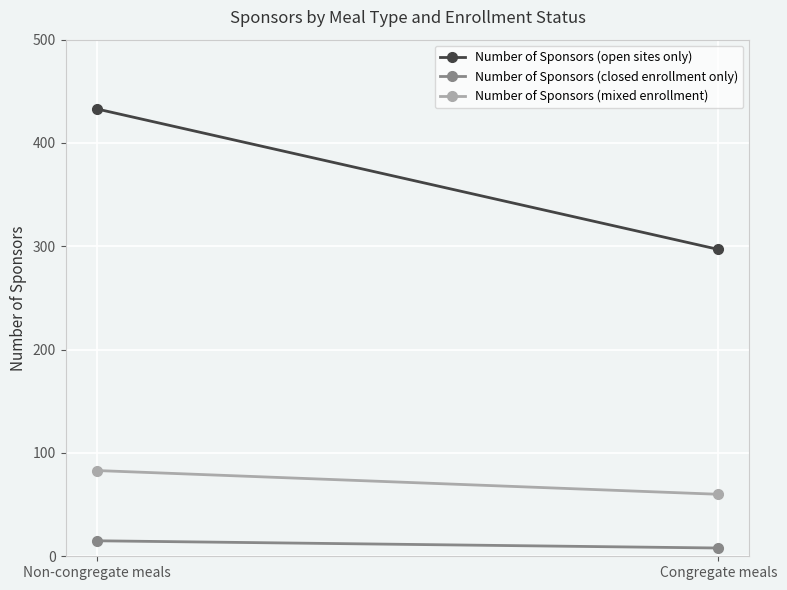

What is the lowest value of the Number of Sponsors (mixed enrollment) series?

60